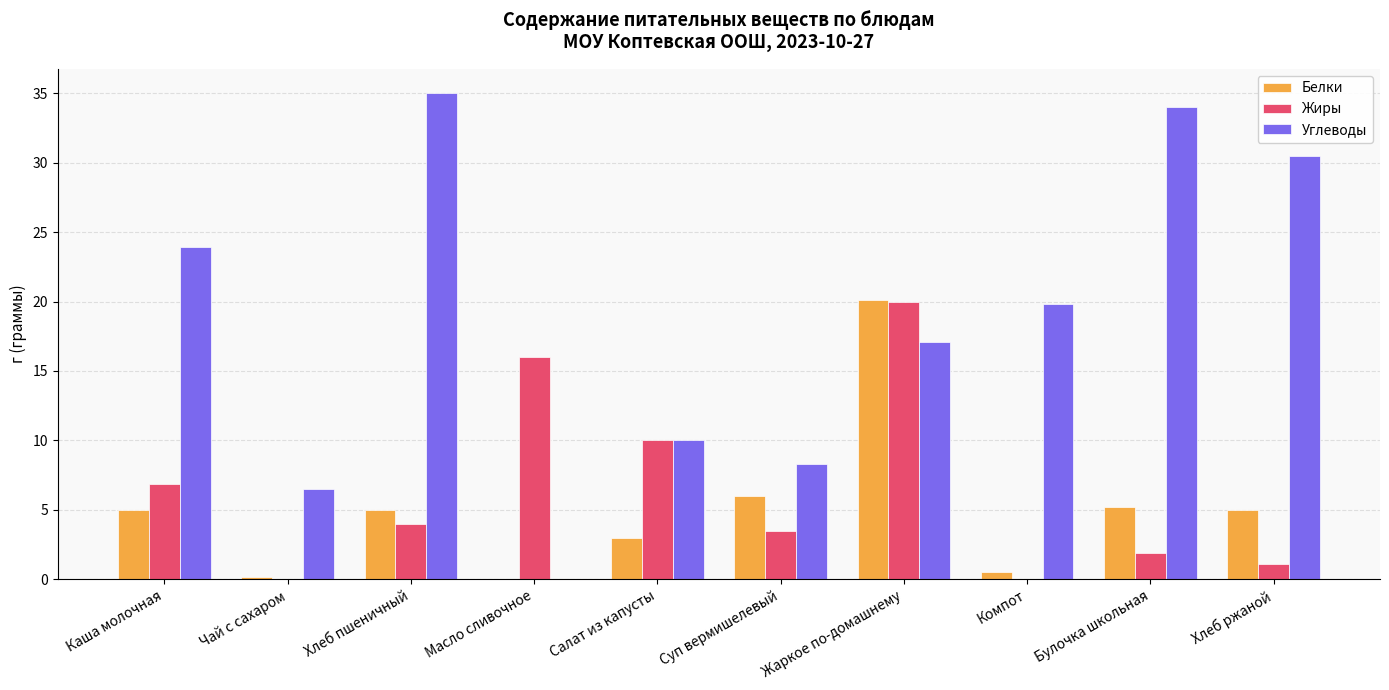

Reading left to right, what are all the values shown in this chart?

Белки: 5.0	0.2	5.0	0.0	3.0	6.0	20.1	0.5	5.2	5.0
Жиры: 6.9	0.0	4.0	16.0	10.0	3.5	20.0	0.0	1.9	1.1
Углеводы: 23.9	6.5	35.0	0.0	10.0	8.3	17.1	19.8	34.0	30.5